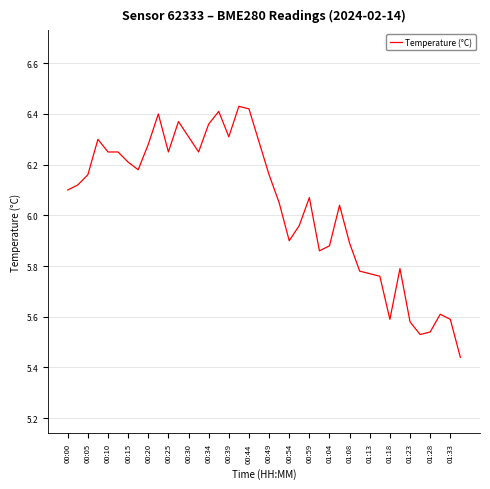

The chart shows a value of 5.6 at 01:33. True or false?

True